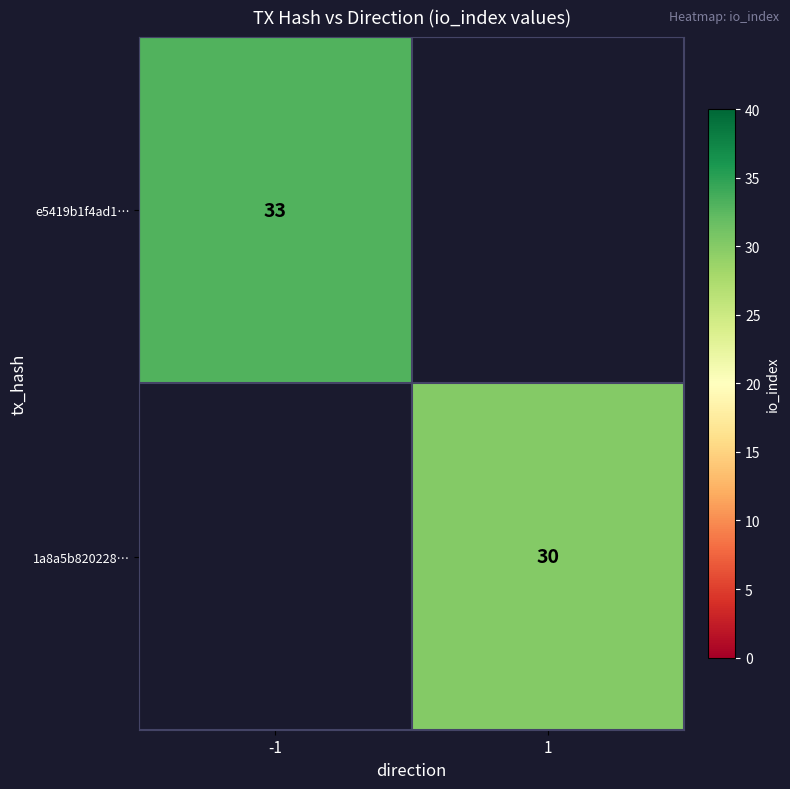

The e5419b1f4ad1… series shows 23 at -1. True or false?

False